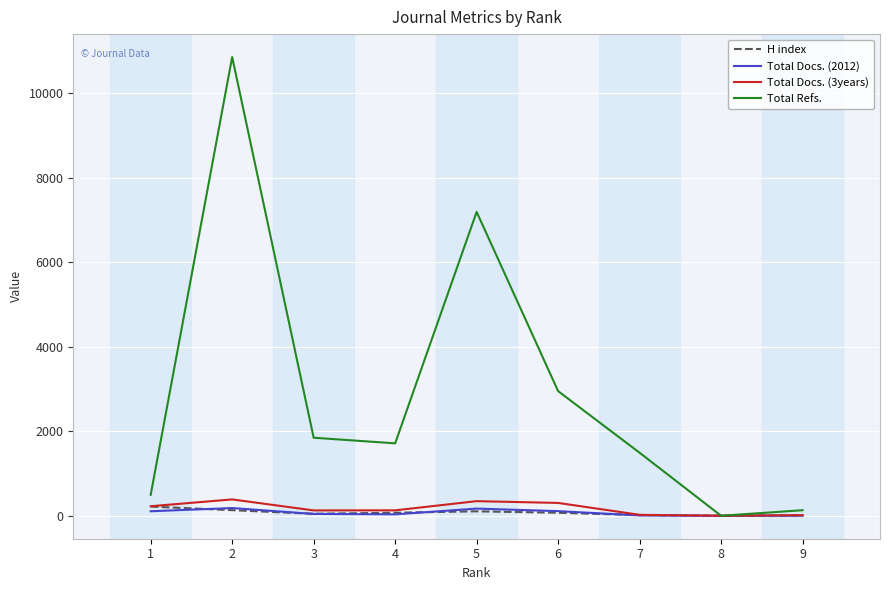

At which category is the sum across all series the highest?

2